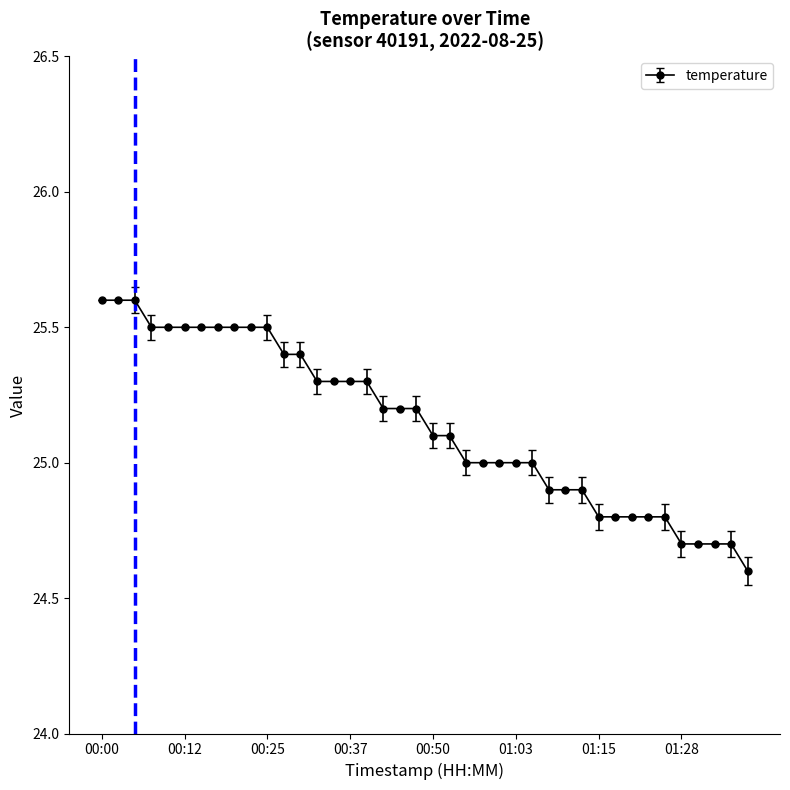

What is the value of the 7th point from the left?

25.5